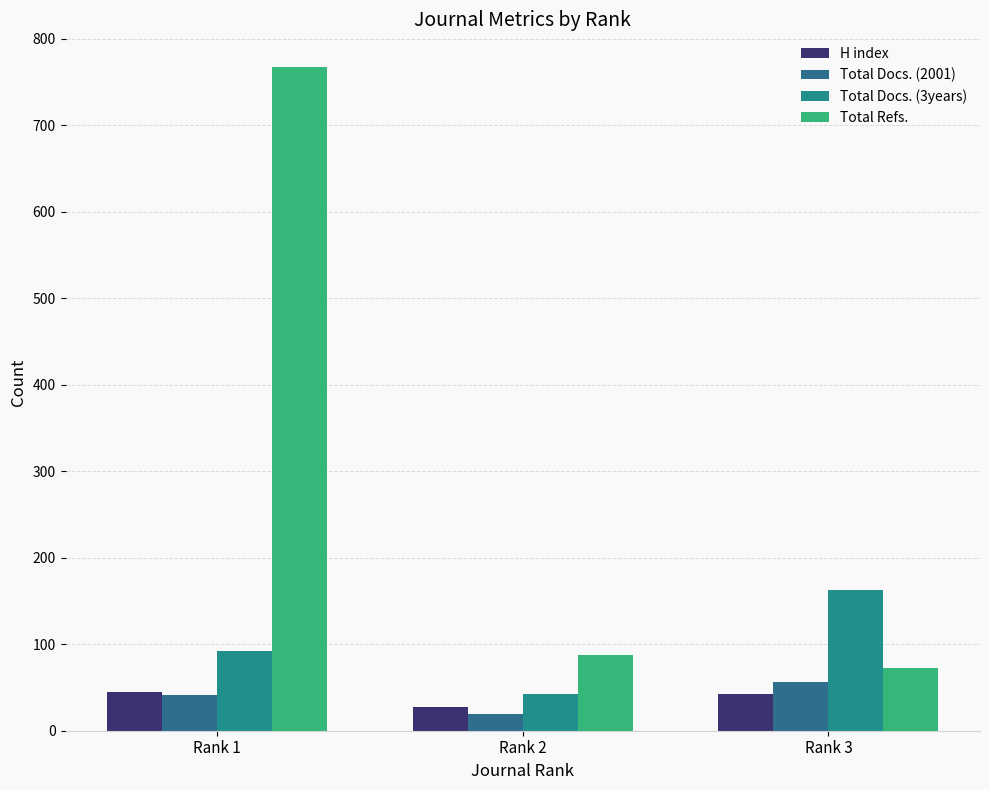

How many Total Docs. (2001) values are between 19 and 56?

3